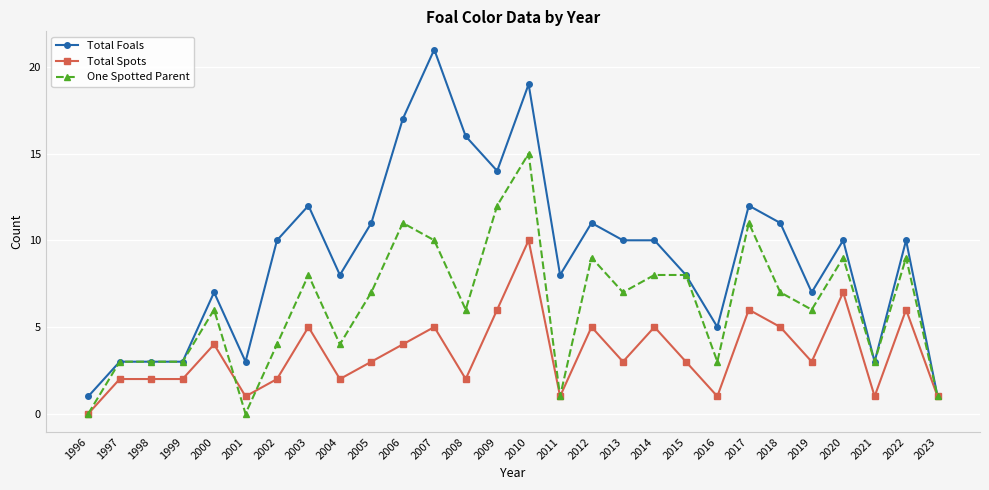

Rank the series by their maximum value, from lowest to highest.

Total Spots, One Spotted Parent, Total Foals